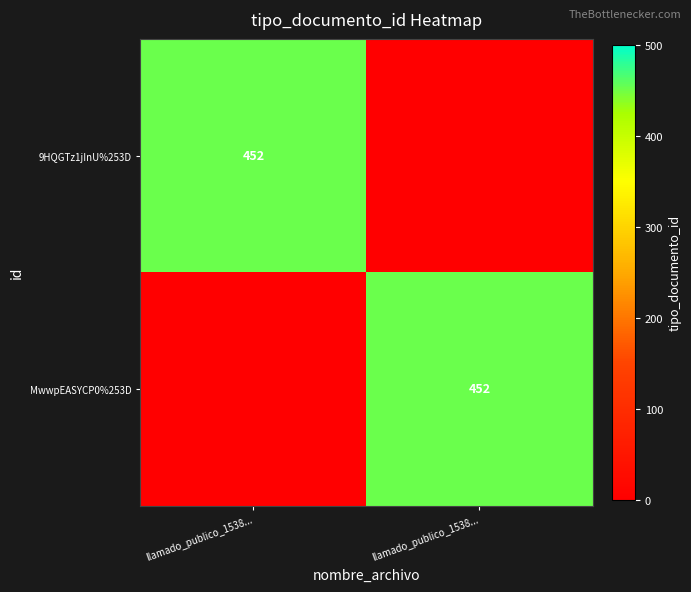

Count the number of data series in this chart.

2